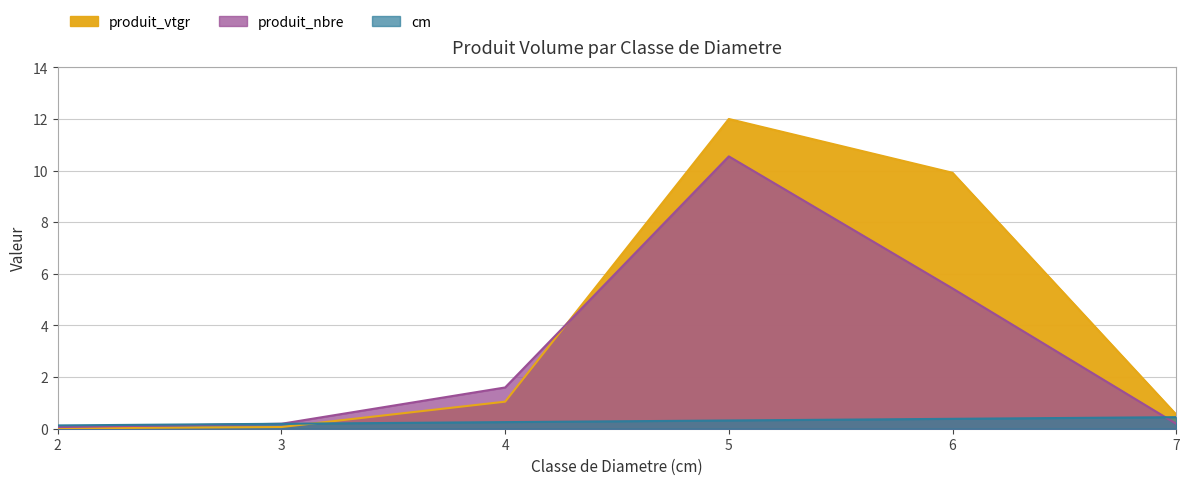

What value does the produit_nbre series have at 5?

10.6